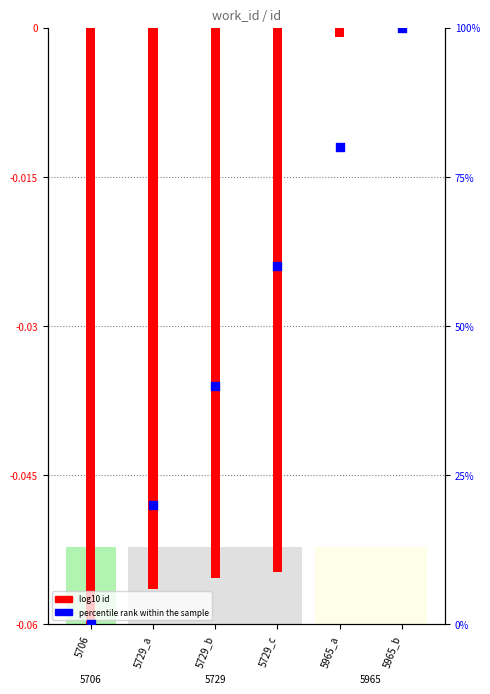

What is the change in value from 5729_c to 5965_b?

+40